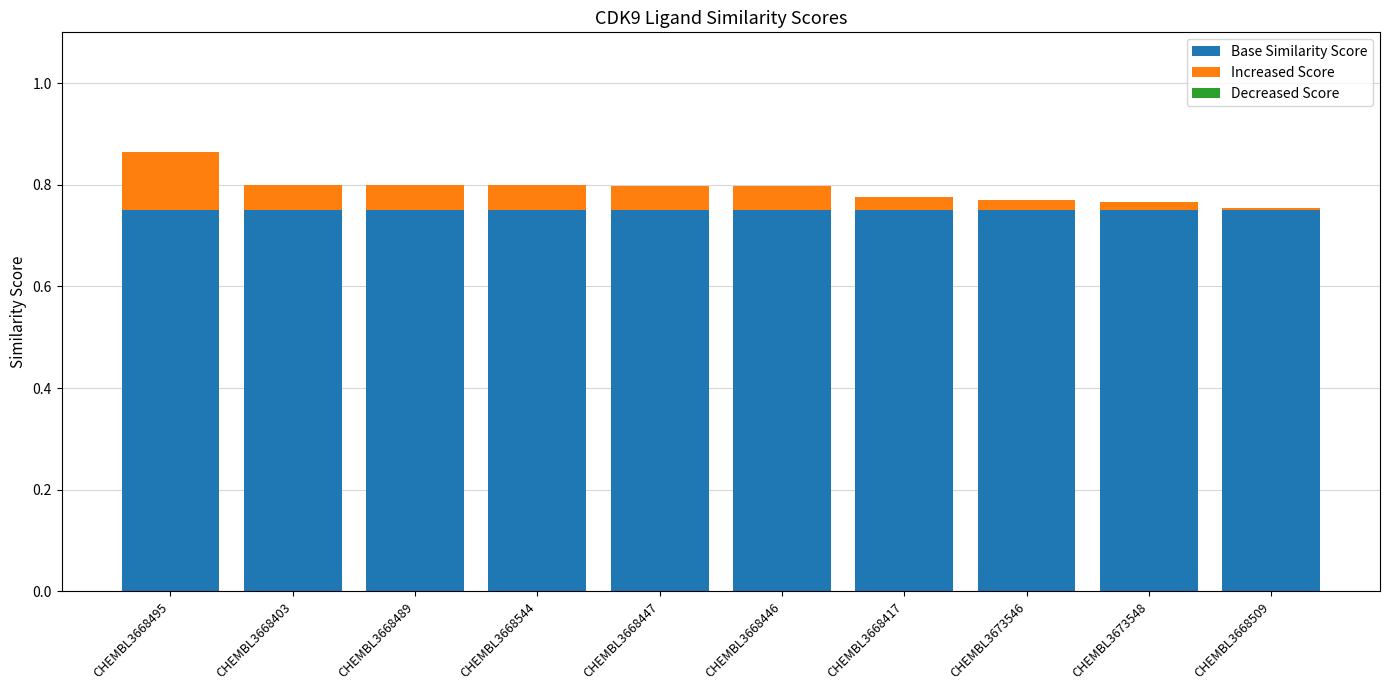

What is the sum of all Base Similarity Score values?

7.5